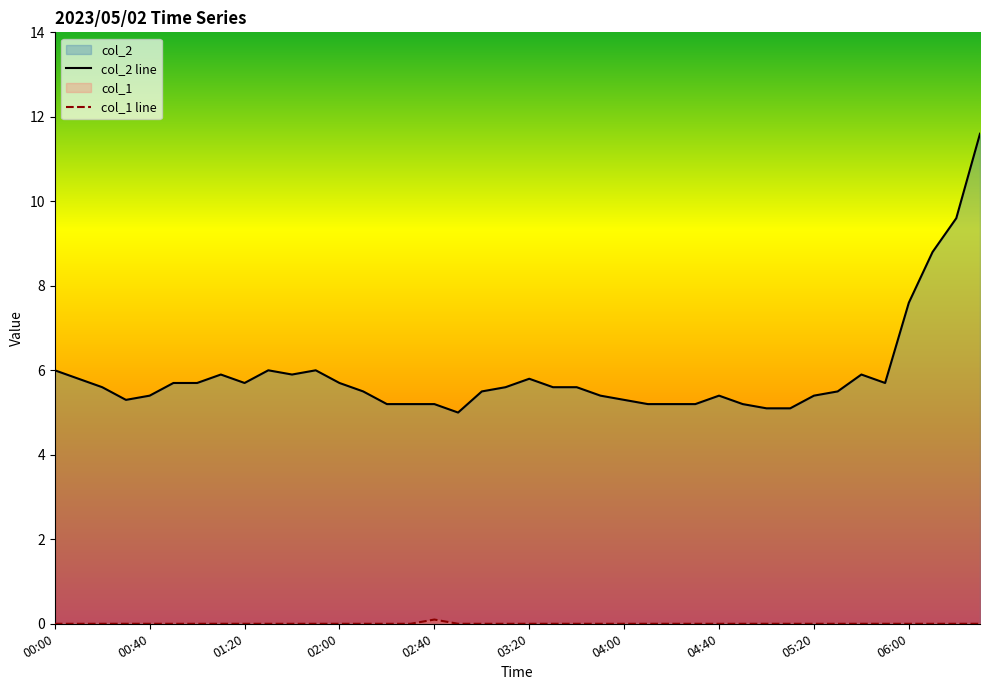

True or false: col_1 line and col_2 line intersect in this chart.

False